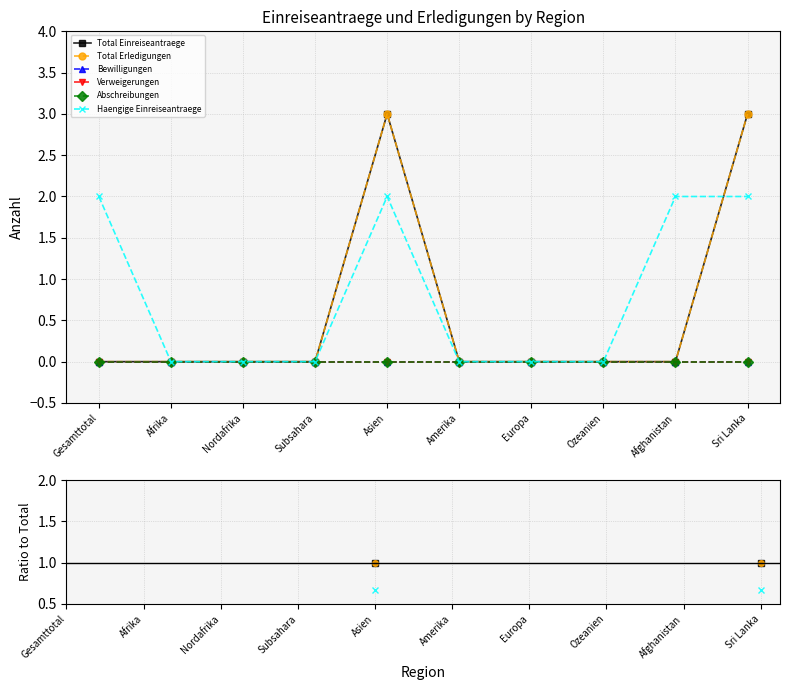

What is the label of the 8th point from the left?

Ozeanien